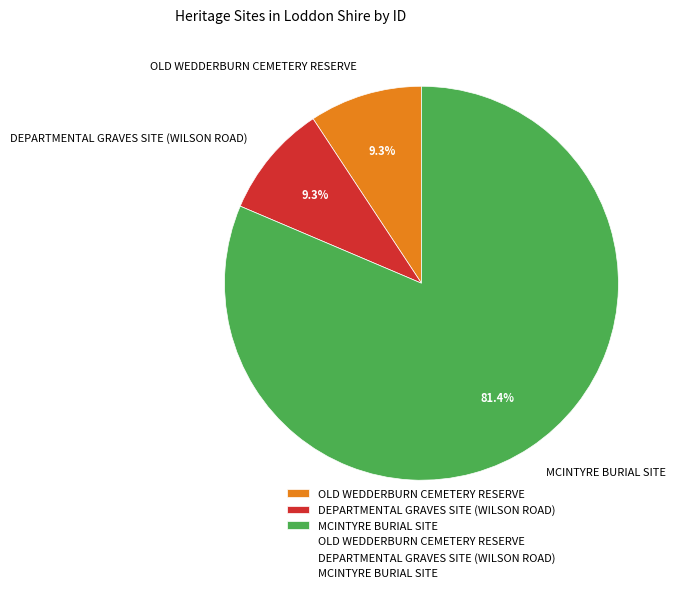

To the nearest percent, what percentage of the pie is DEPARTMENTAL GRAVES SITE (WILSON ROAD)?

9%